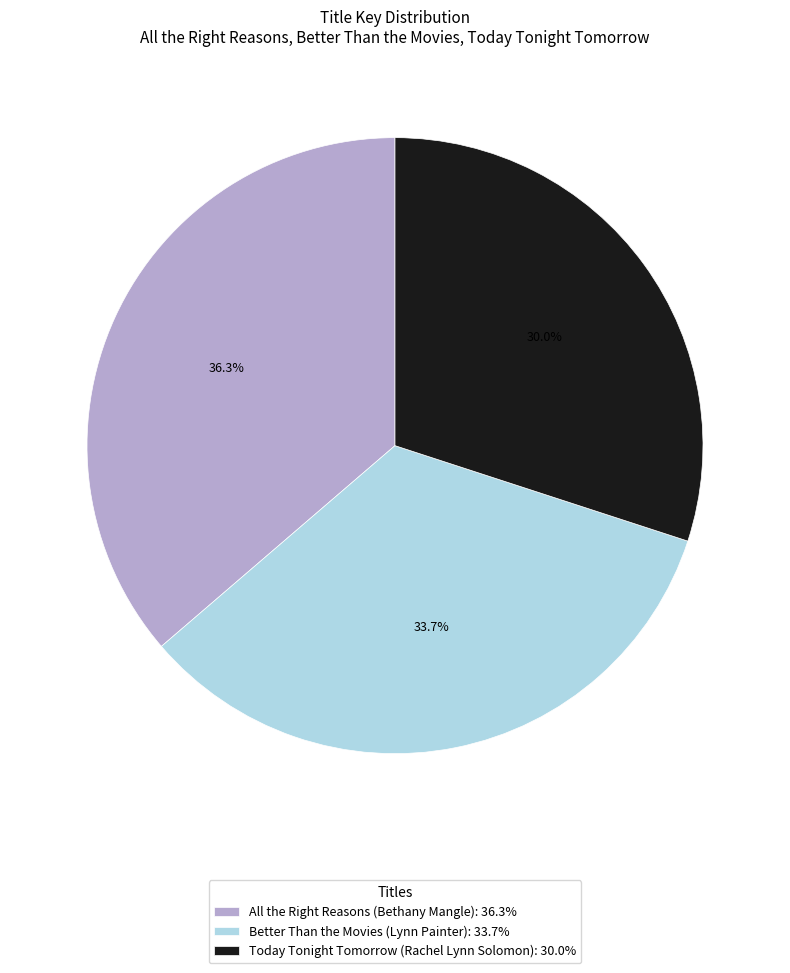

Rank the categories by value from highest to lowest.

All the Right Reasons (Bethany Mangle), Better Than the Movies (Lynn Painter), Today Tonight Tomorrow (Rachel Lynn Solomon)